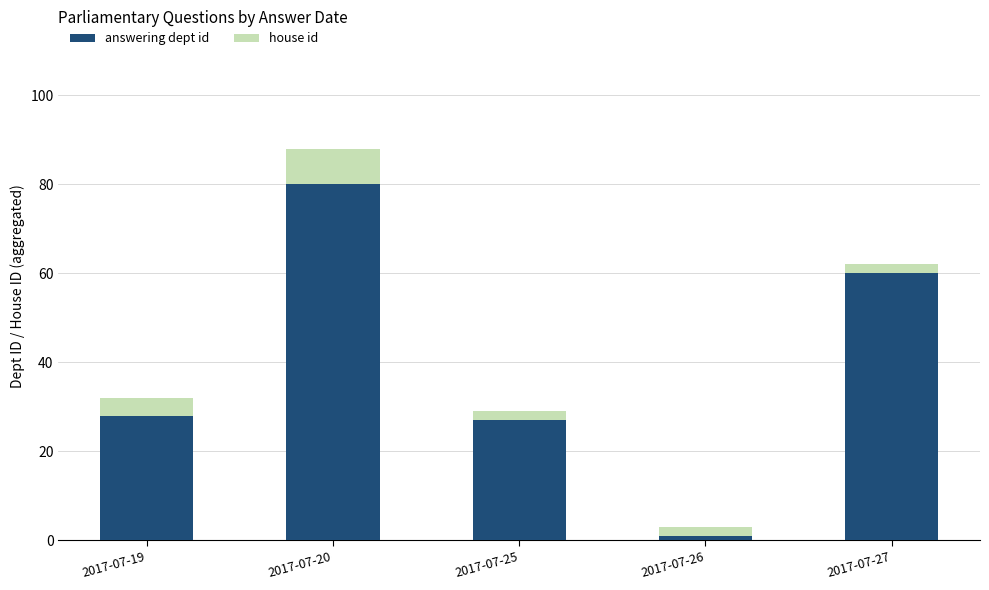

The answering dept id series shows 60 at 2017-07-27. True or false?

True